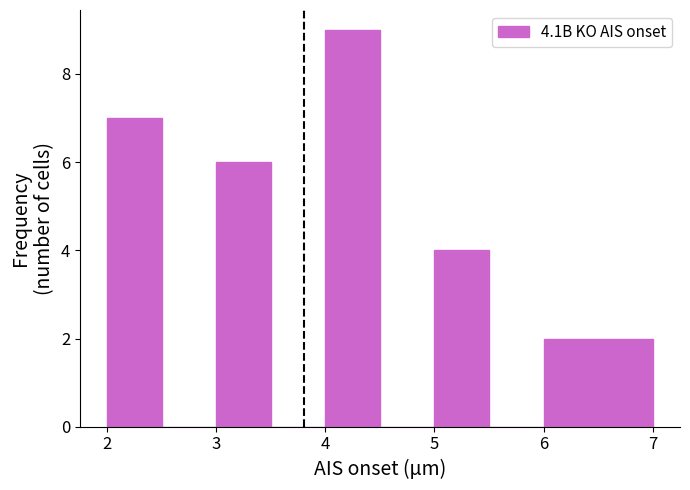

Over which range of the x-axis is the bar tallest?

4.0 to 4.5